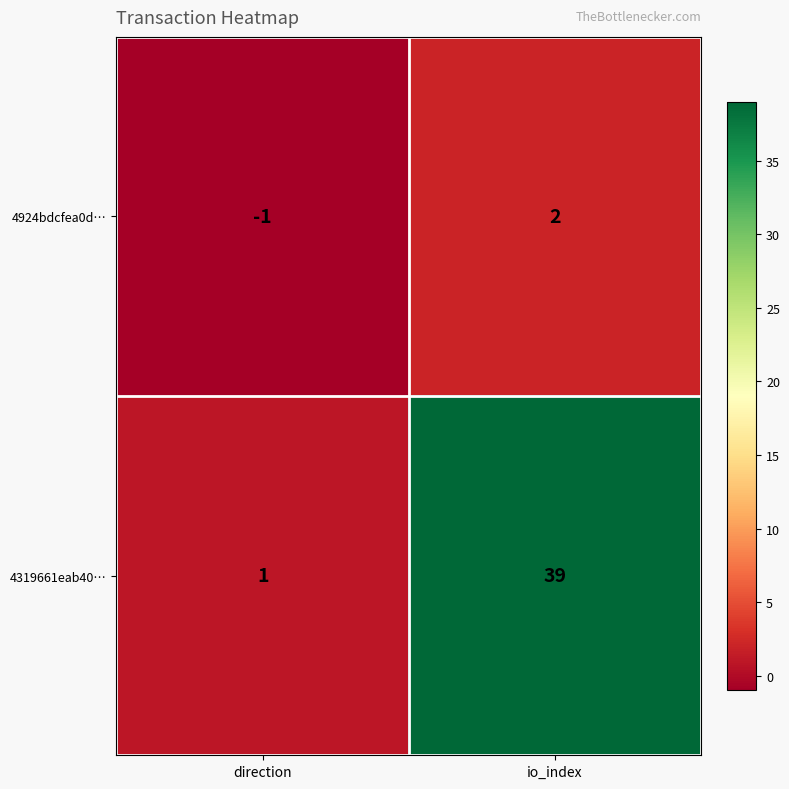

Read the 4319661eab40… value at io_index, to the nearest 5.

40